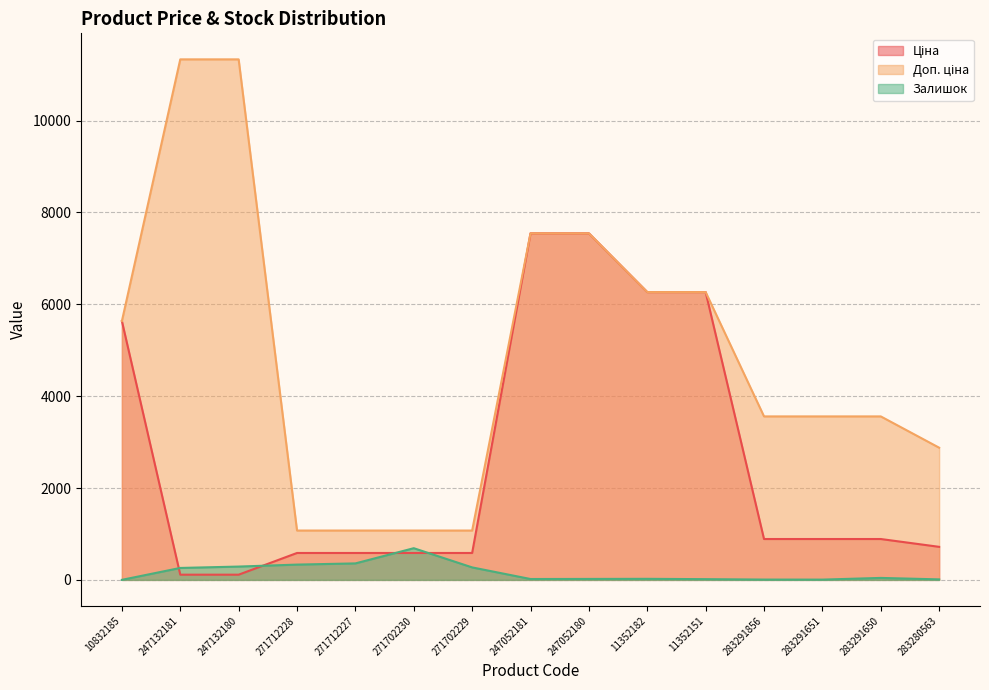

What is the approximate value of Ціна at 10832185?

5636.0